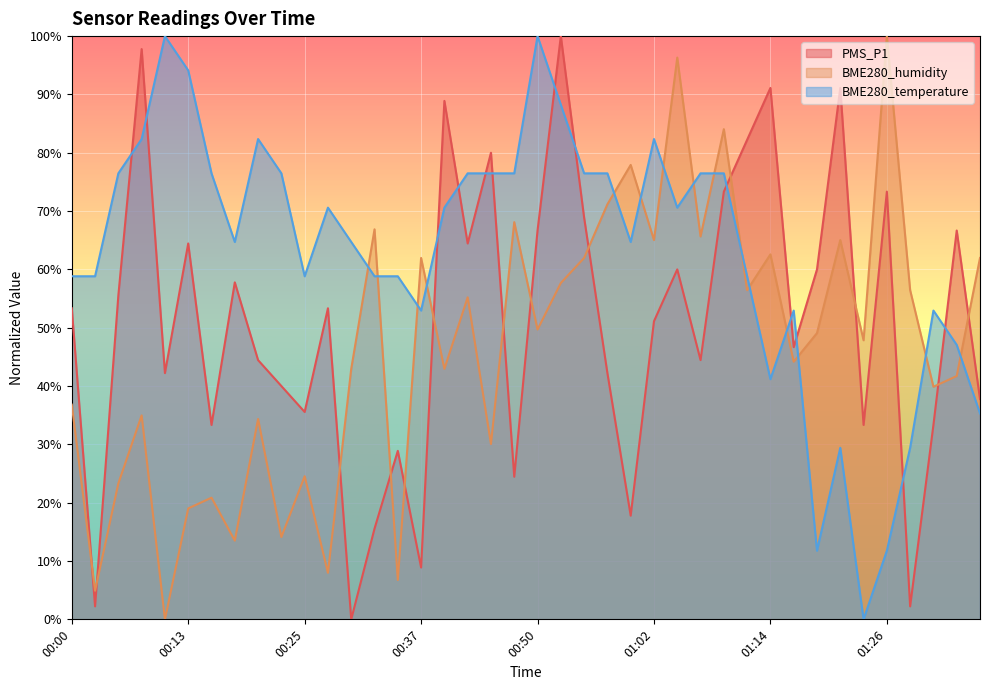

How many series are shown in this chart?

3